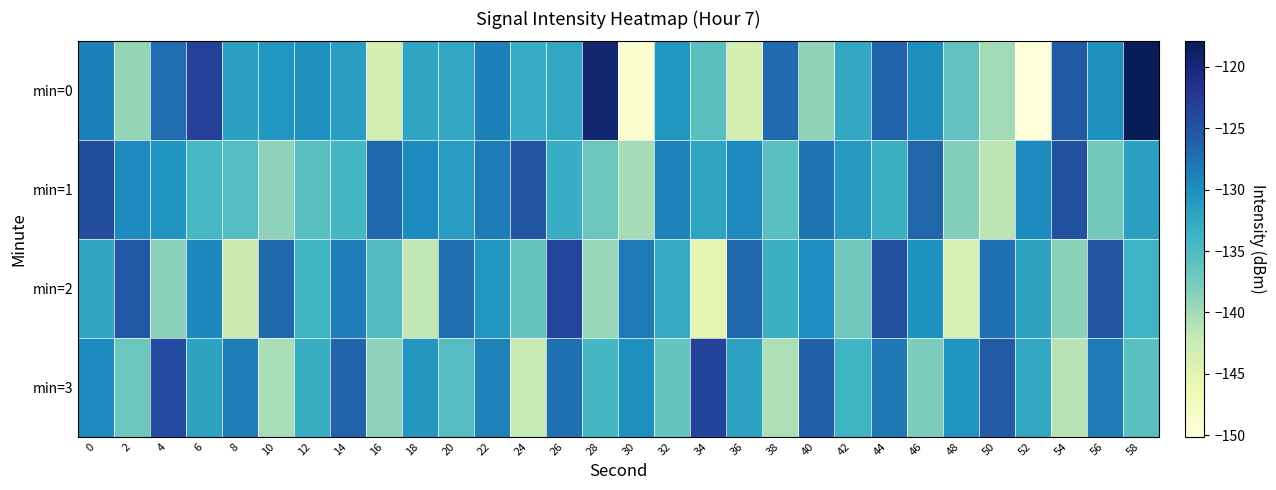

Reading left to right, extract all data points from this chart.

min=0: 0=-128.7	2=-139.3	4=-127.3	6=-123.2	8=-131.8	10=-130.6	12=-129.9	14=-131.3	16=-143.4	18=-132.2	20=-132.6	22=-128.7	24=-133.1	26=-132.5	28=-119.6	30=-149.0	32=-130.6	34=-135.8	36=-143.3	38=-127.0	40=-138.9	42=-132.5	44=-126.5	46=-129.8	48=-136.2	50=-140.1	52=-150.1	54=-125.6	56=-129.9	58=-117.9
min=1: 0=-124.5	2=-129.6	4=-130.4	6=-134.4	8=-135.3	10=-138.8	12=-135.5	14=-134.3	16=-126.9	18=-129.6	20=-131.2	22=-128.4	24=-125.3	26=-133.1	28=-136.8	30=-140.2	32=-128.9	34=-132.1	36=-129.4	38=-135.6	40=-127.8	42=-130.9	44=-133.4	46=-126.7	48=-138.2	50=-141.5	52=-129.6	54=-124.8	56=-137.3	58=-131.7
min=2: 0=-132.1	2=-125.4	4=-138.7	6=-129.3	8=-142.6	10=-126.8	12=-133.9	14=-128.5	16=-135.2	18=-141.7	20=-127.3	22=-130.6	24=-136.4	26=-123.8	28=-139.5	30=-128.2	32=-132.8	34=-145.1	36=-126.9	38=-133.5	40=-129.7	42=-137.2	44=-124.6	46=-130.3	48=-143.8	50=-127.5	52=-131.9	54=-138.6	56=-125.1	58=-133.7
min=3: 0=-129.5	2=-136.8	4=-124.3	6=-131.9	8=-128.6	10=-140.4	12=-133.2	14=-126.5	16=-138.9	18=-130.7	20=-135.4	22=-128.8	24=-142.1	26=-127.6	28=-134.3	30=-129.9	32=-136.5	34=-123.4	36=-131.8	38=-140.6	40=-126.2	42=-133.8	44=-128.1	46=-137.9	48=-130.4	50=-125.7	52=-132.5	54=-141.2	56=-128.3	58=-135.6